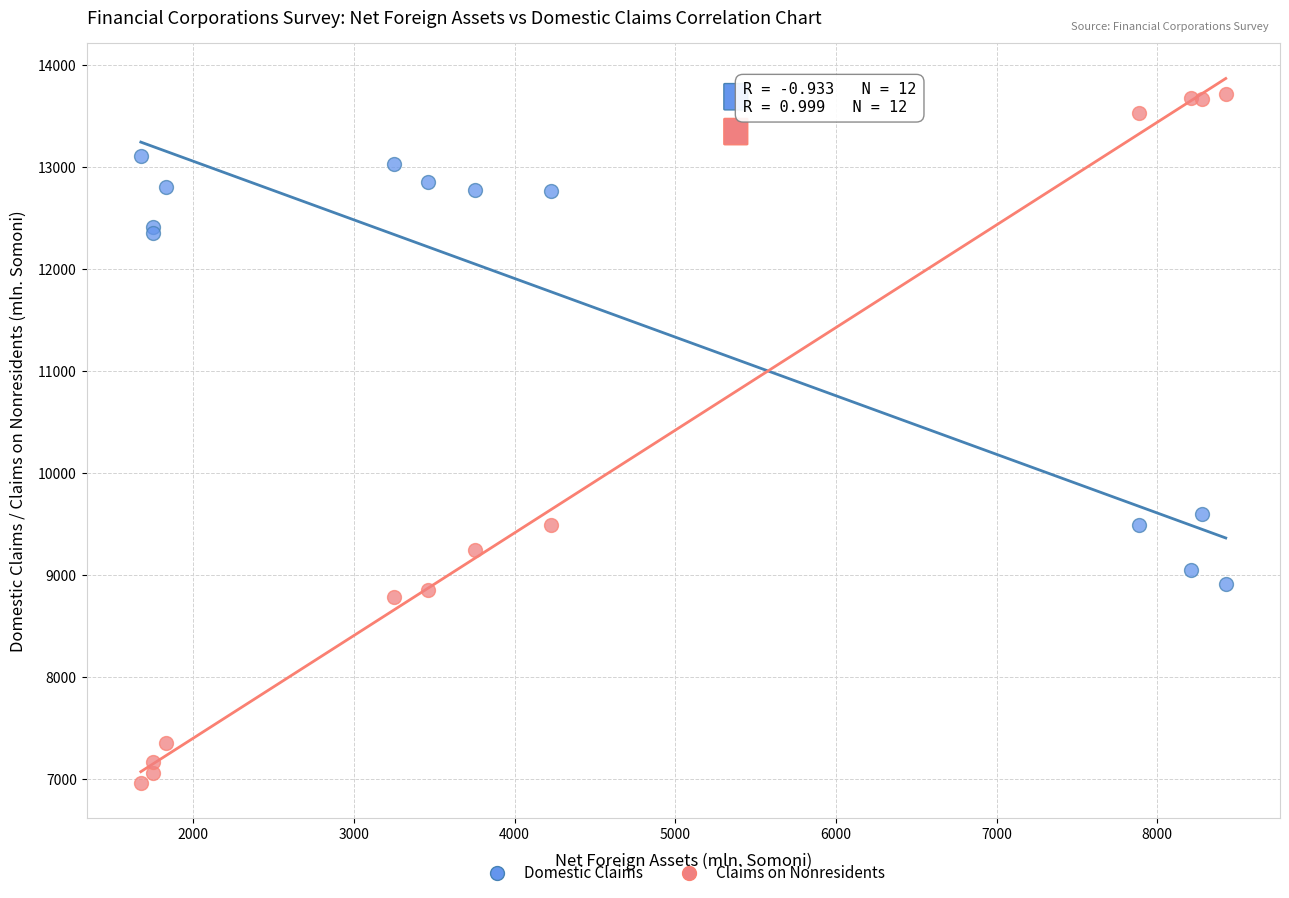

Which series reaches the minimum Y coordinate?

Claims on Nonresidents